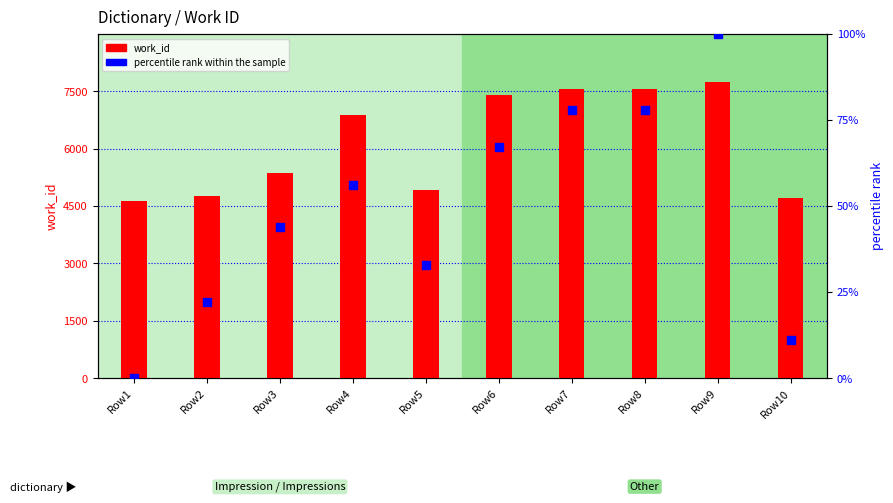

Which series reaches the maximum Y coordinate?

work_id